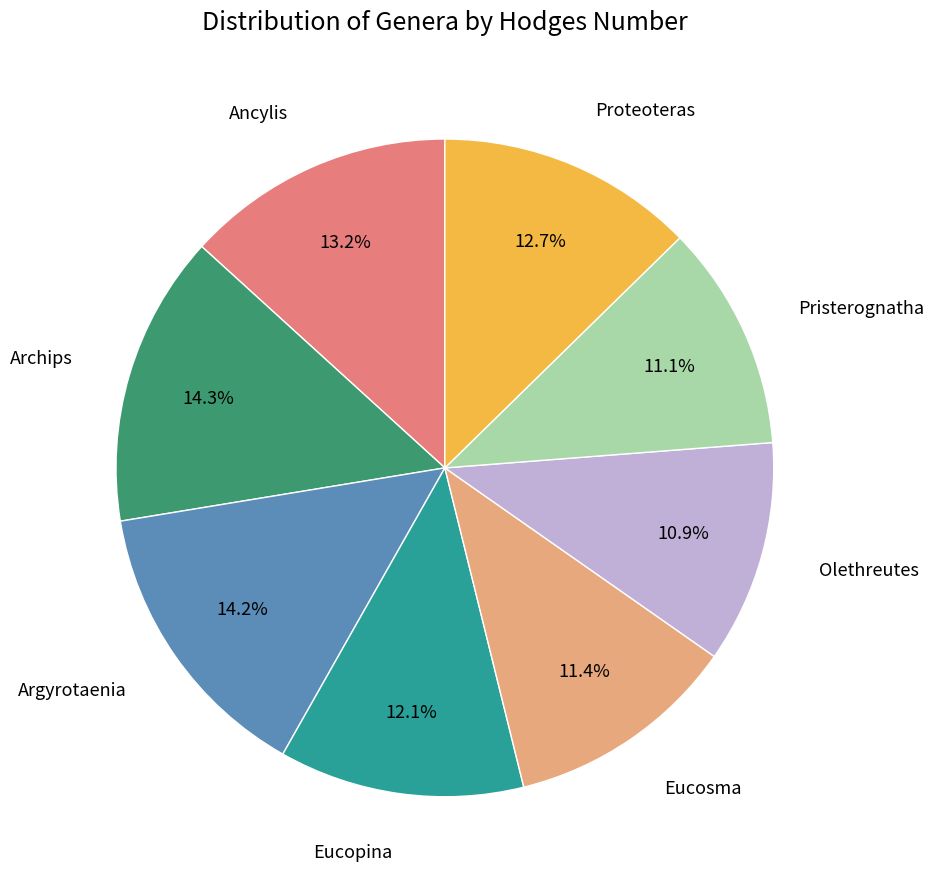

To the nearest percent, what is the difference between the largest and smallest slice percentages?

3%